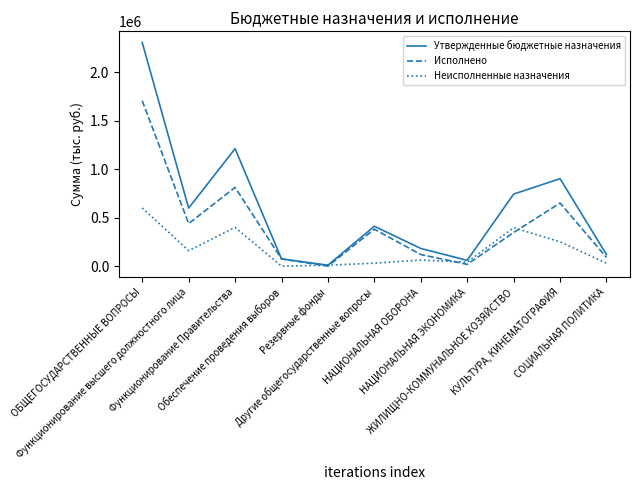

Which category has the highest value in the Исполнено series?

ОБЩЕГОСУДАРСТВЕННЫЕ ВОПРОСЫ